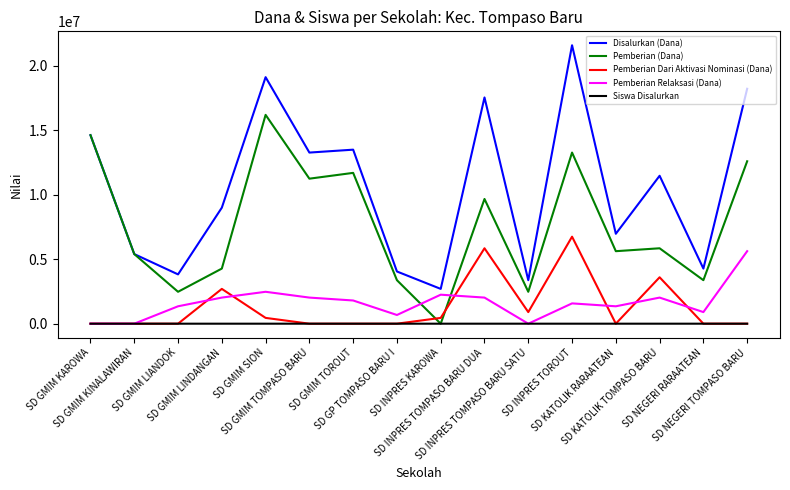

Does the chart display data point markers on the line(s)?

No